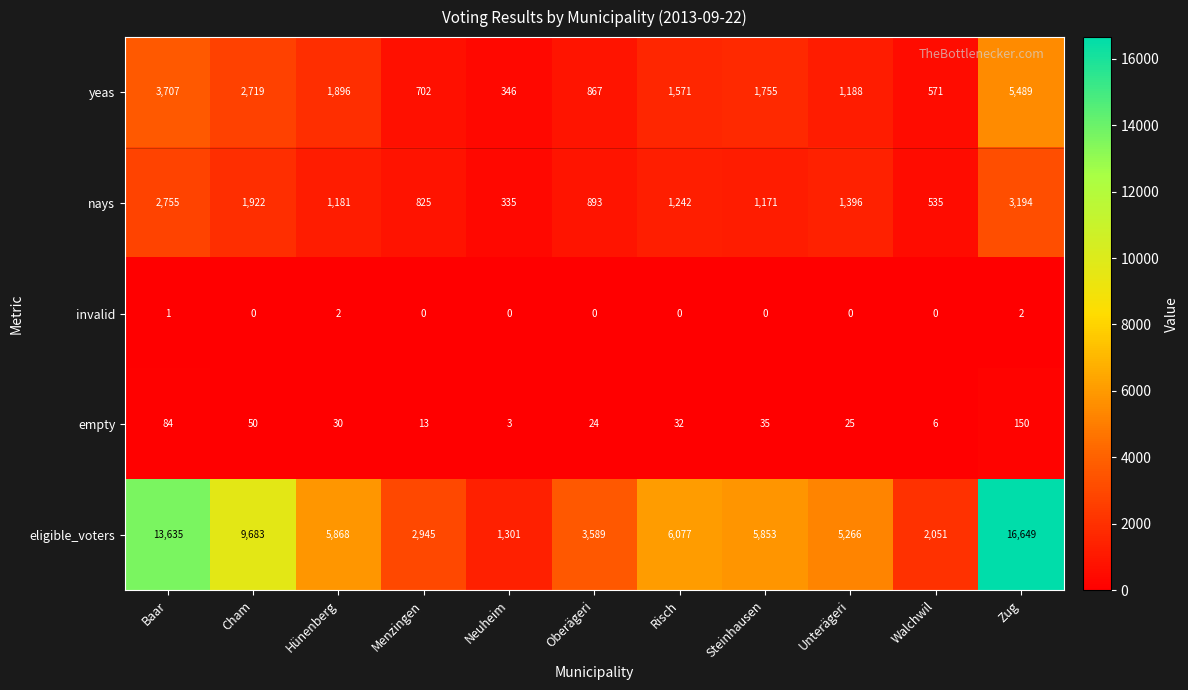

At which category is the sum across all series the highest?

Zug